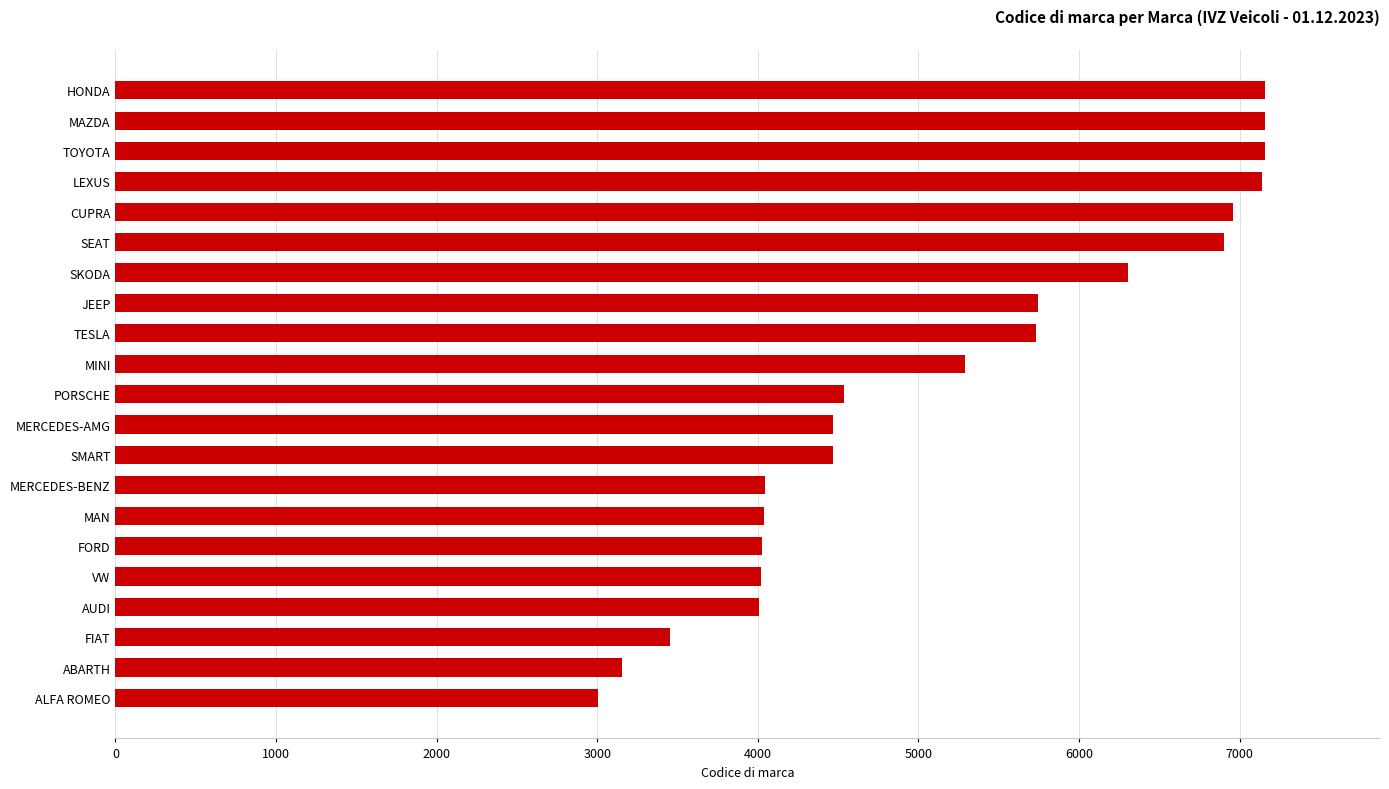

What is the sum of all values?

108757